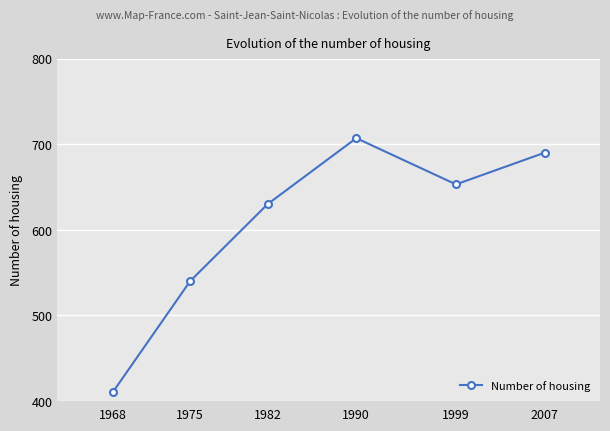

What is the greatest value displayed?

707